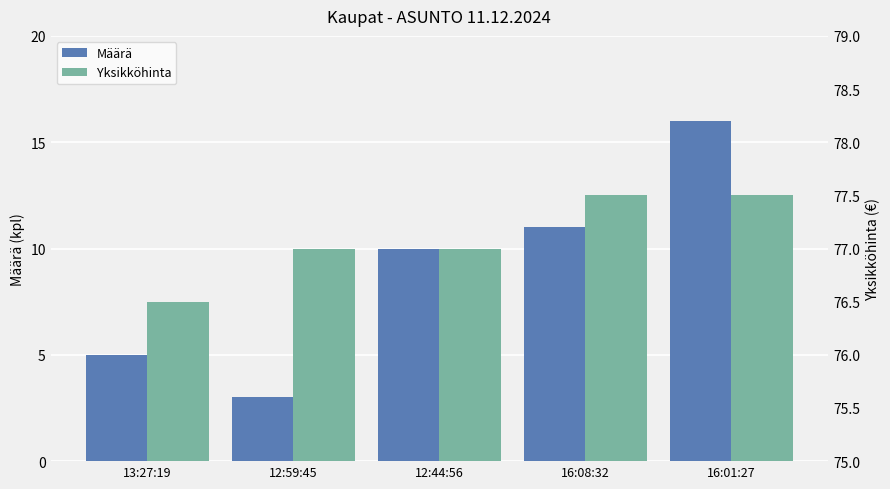

At which category is the sum across all series the highest?

16:01:27